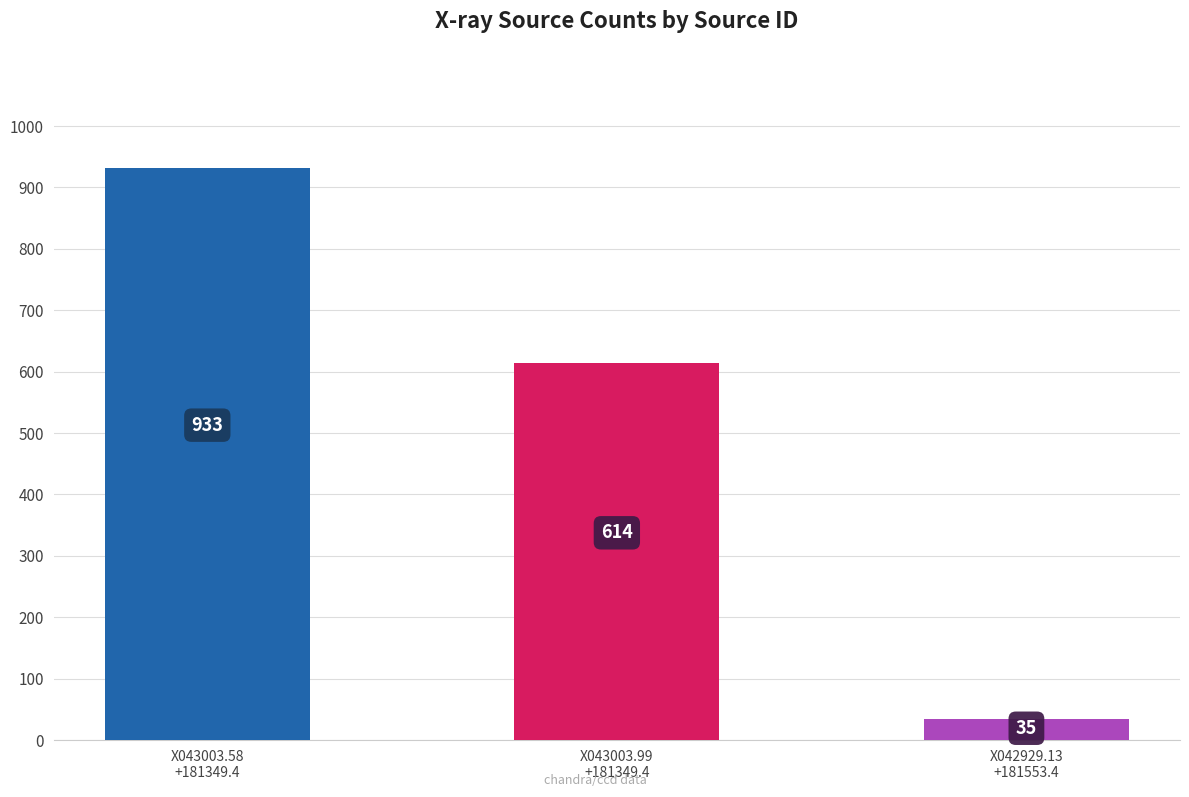

The chart shows a value of 613.8 at X043003.99+181349.4. True or false?

True